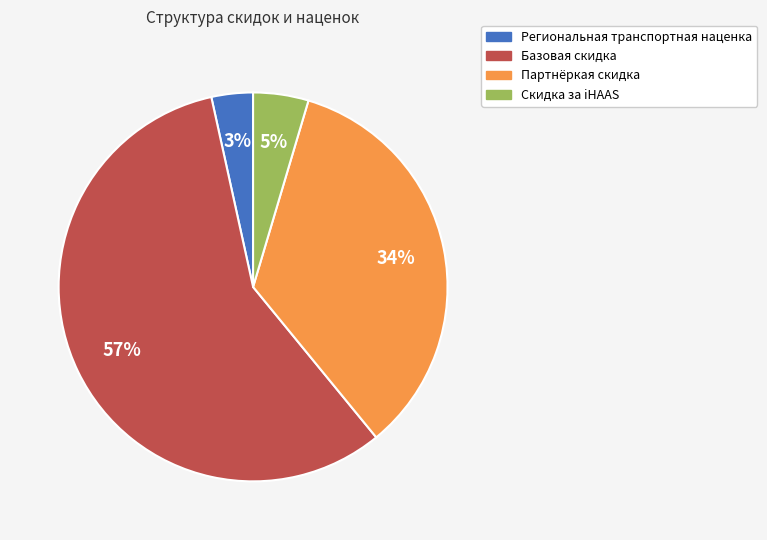

Which slice is the smallest?

Региональная транспортная наценка